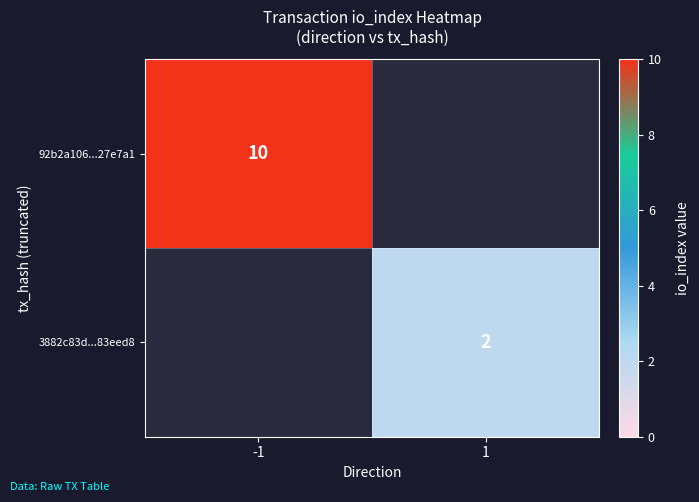

Which label corresponds to the largest value in the chart?

-1